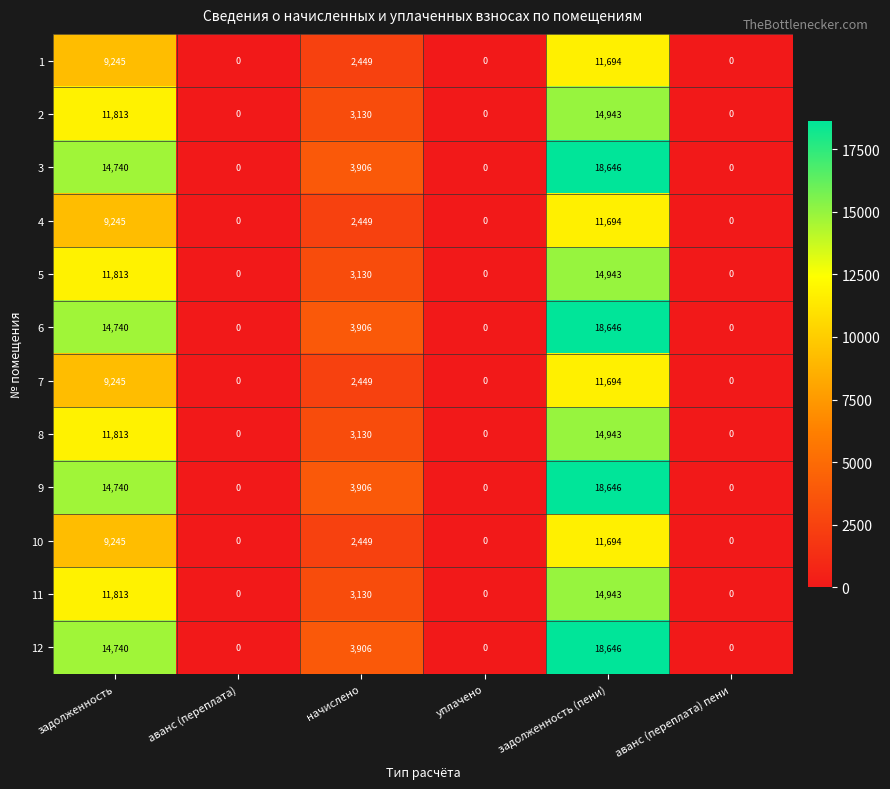

What is the spread (max minus min) of values at задолженность (пени)?

6952